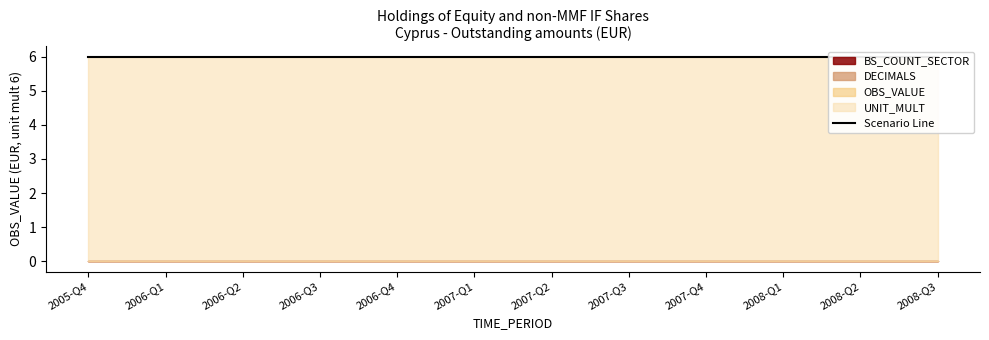

True or false: BS_COUNT_SECTOR has a value of 0 at 2008-Q2.

True